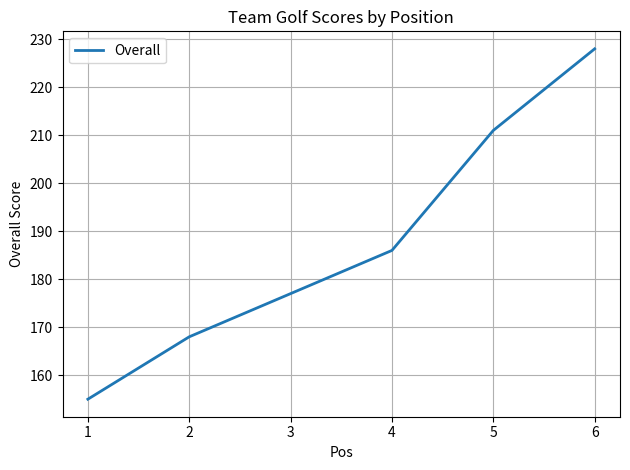

True or false: the data shows 177 at 3.

True